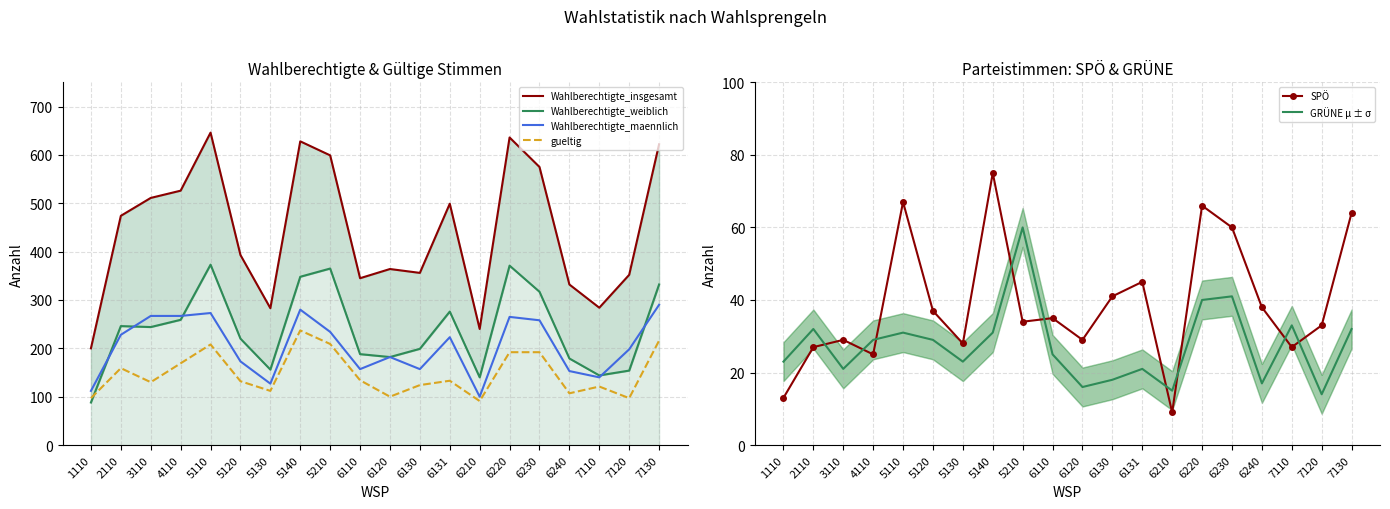

Which series has the largest range (max minus min)?

Wahlberechtigte_insgesamt